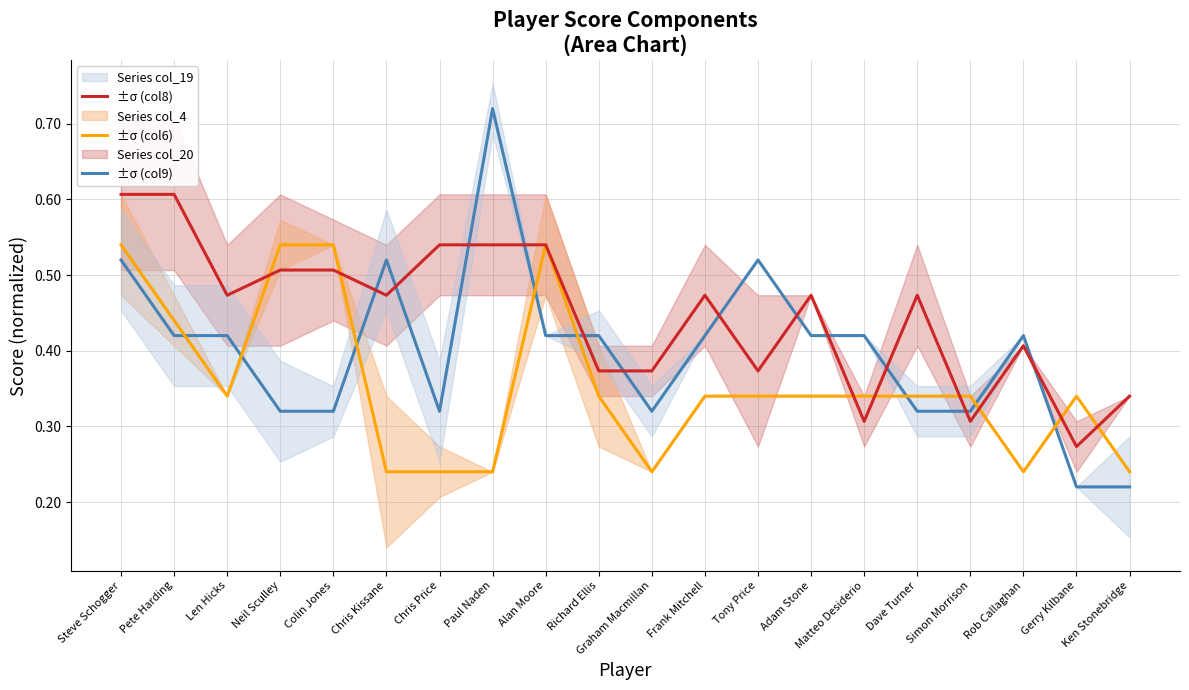

At which category is the sum across all series the highest?

Steve Schogger